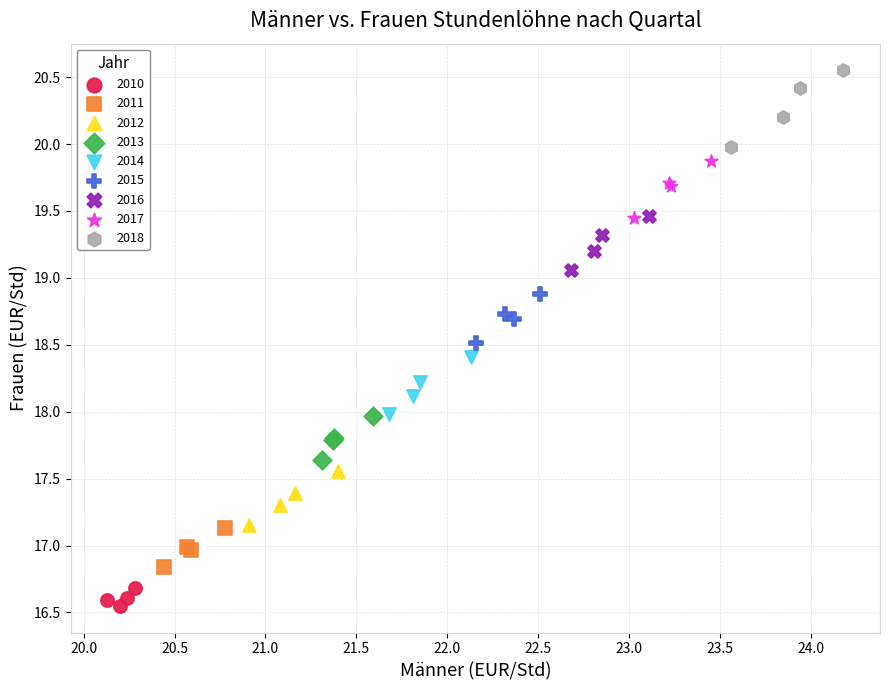

Which series has the widest spread of Y values?

2018